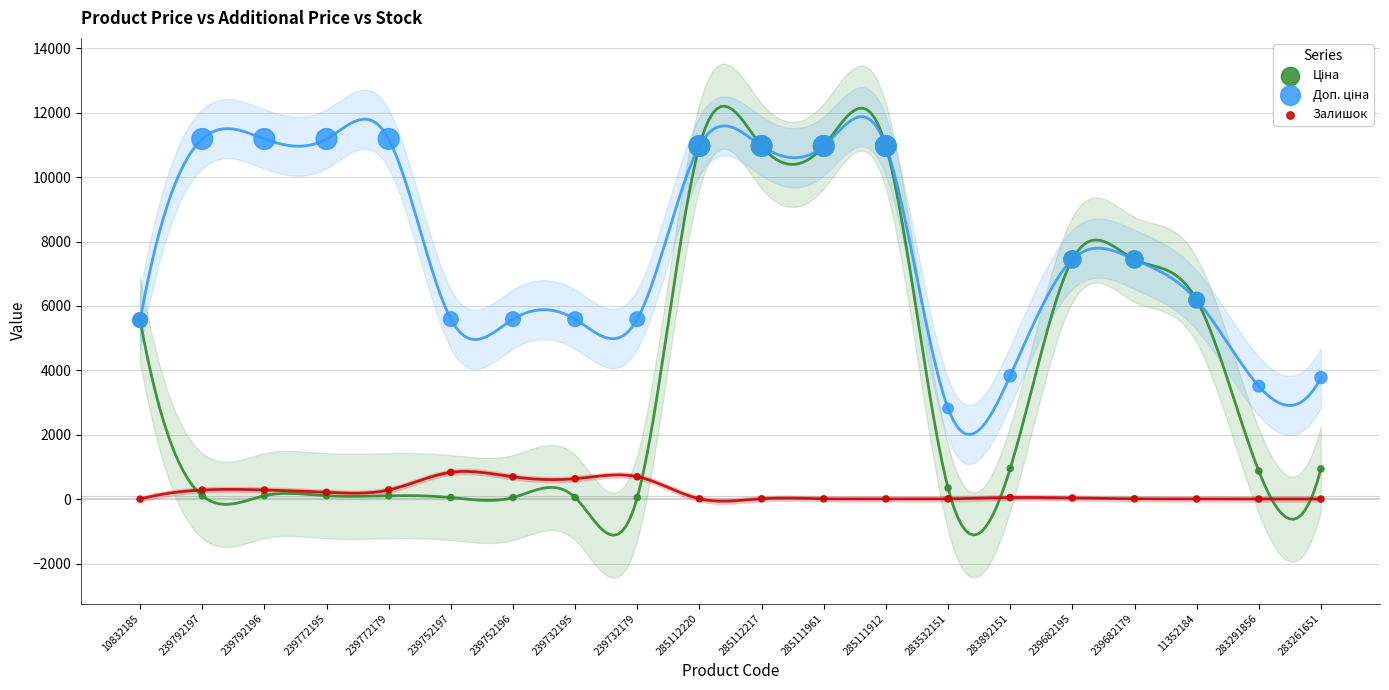

Which series reaches the minimum Y coordinate?

Залишок